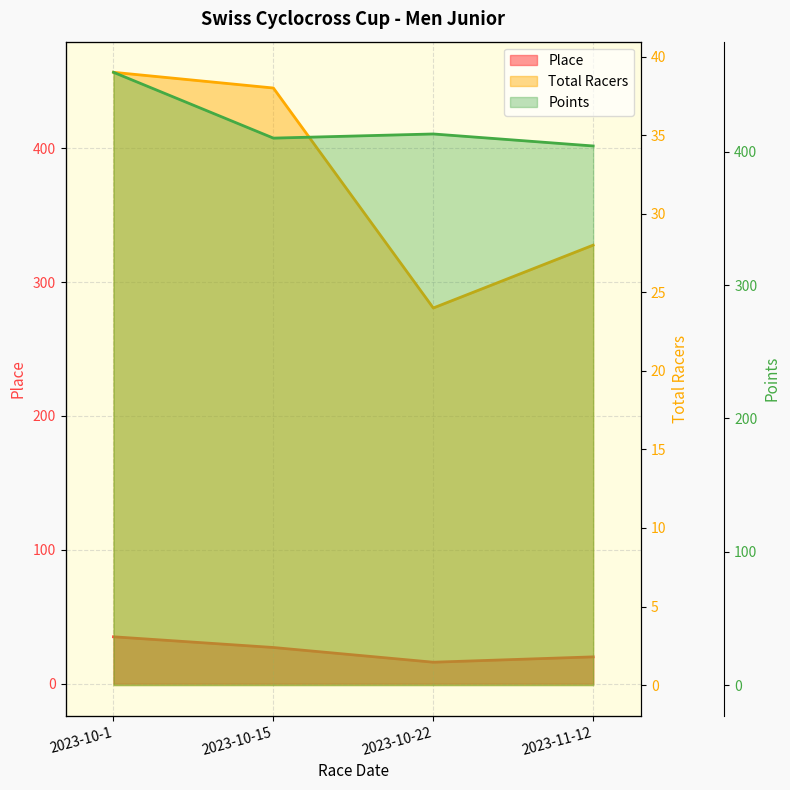

List the labels in order of Place value, smallest first.

2023-10-22, 2023-11-12, 2023-10-15, 2023-10-1